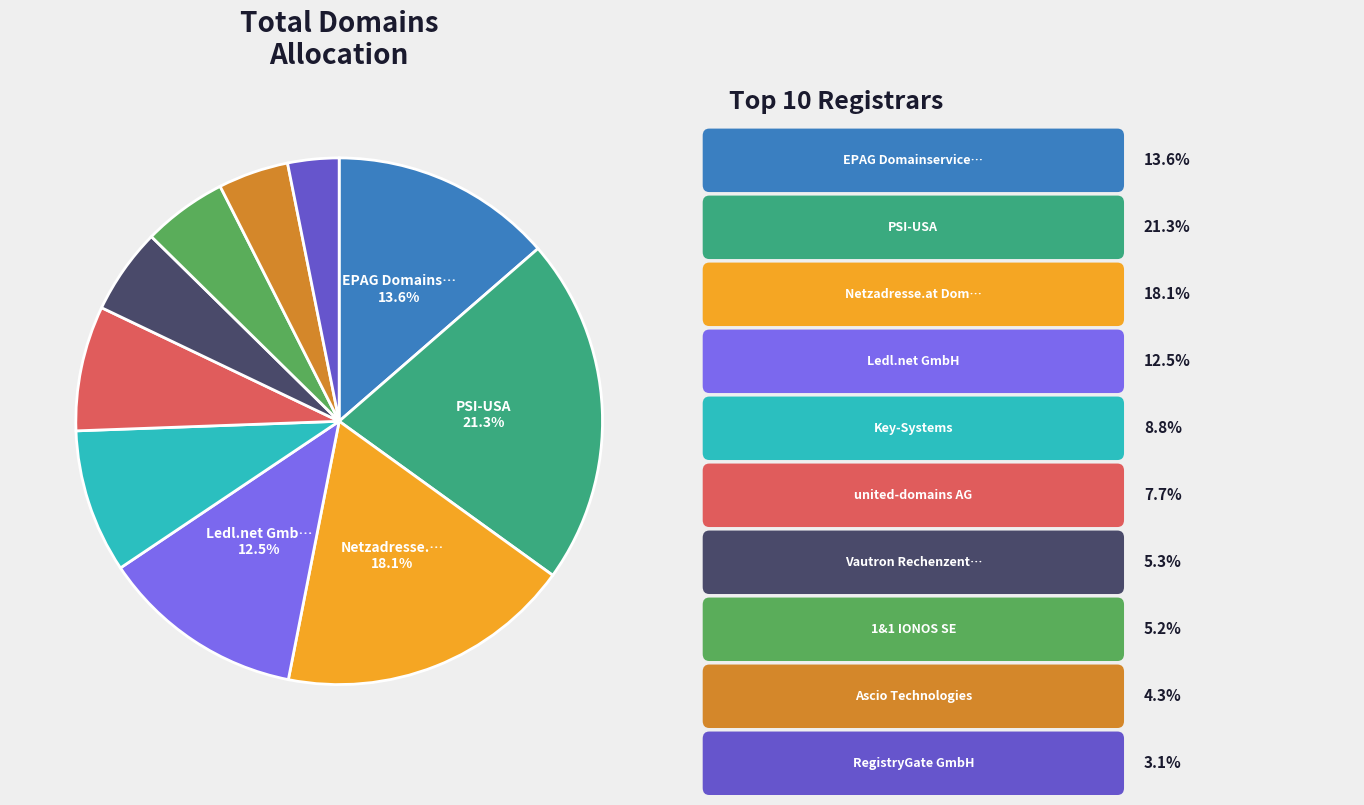

Is there a majority slice in this chart?

No